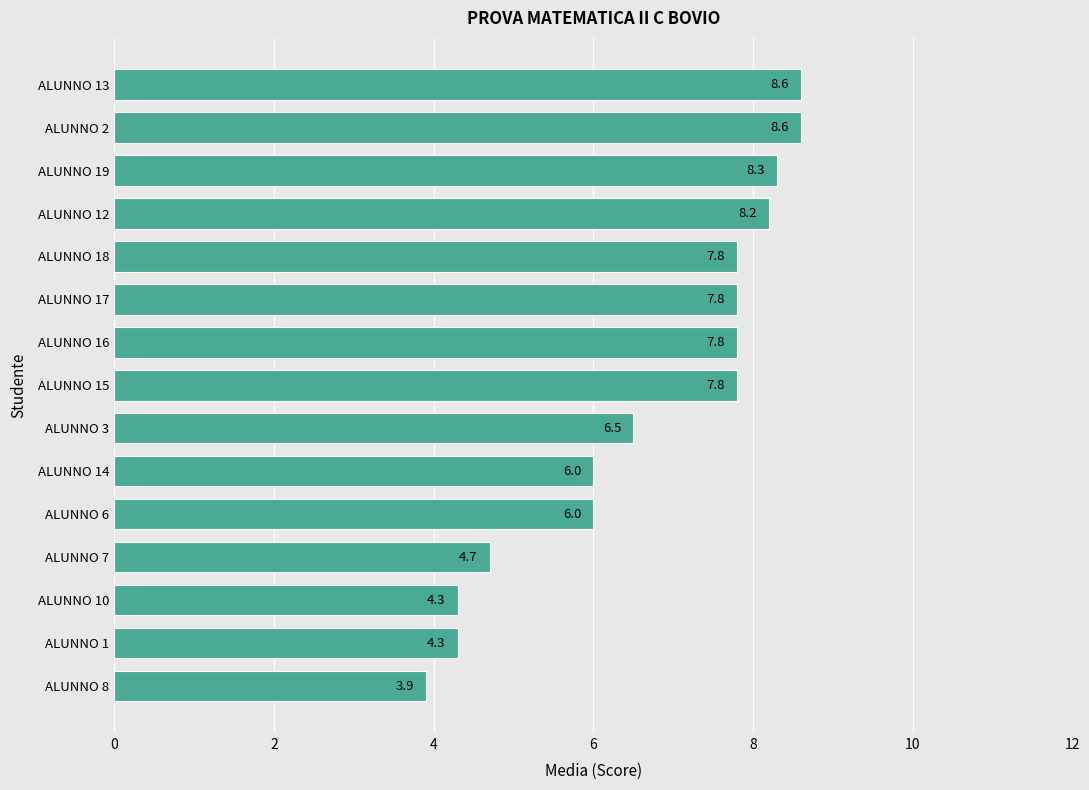

Approximately how many times larger is the value at ALUNNO 19 compared to ALUNNO 6?

1.4